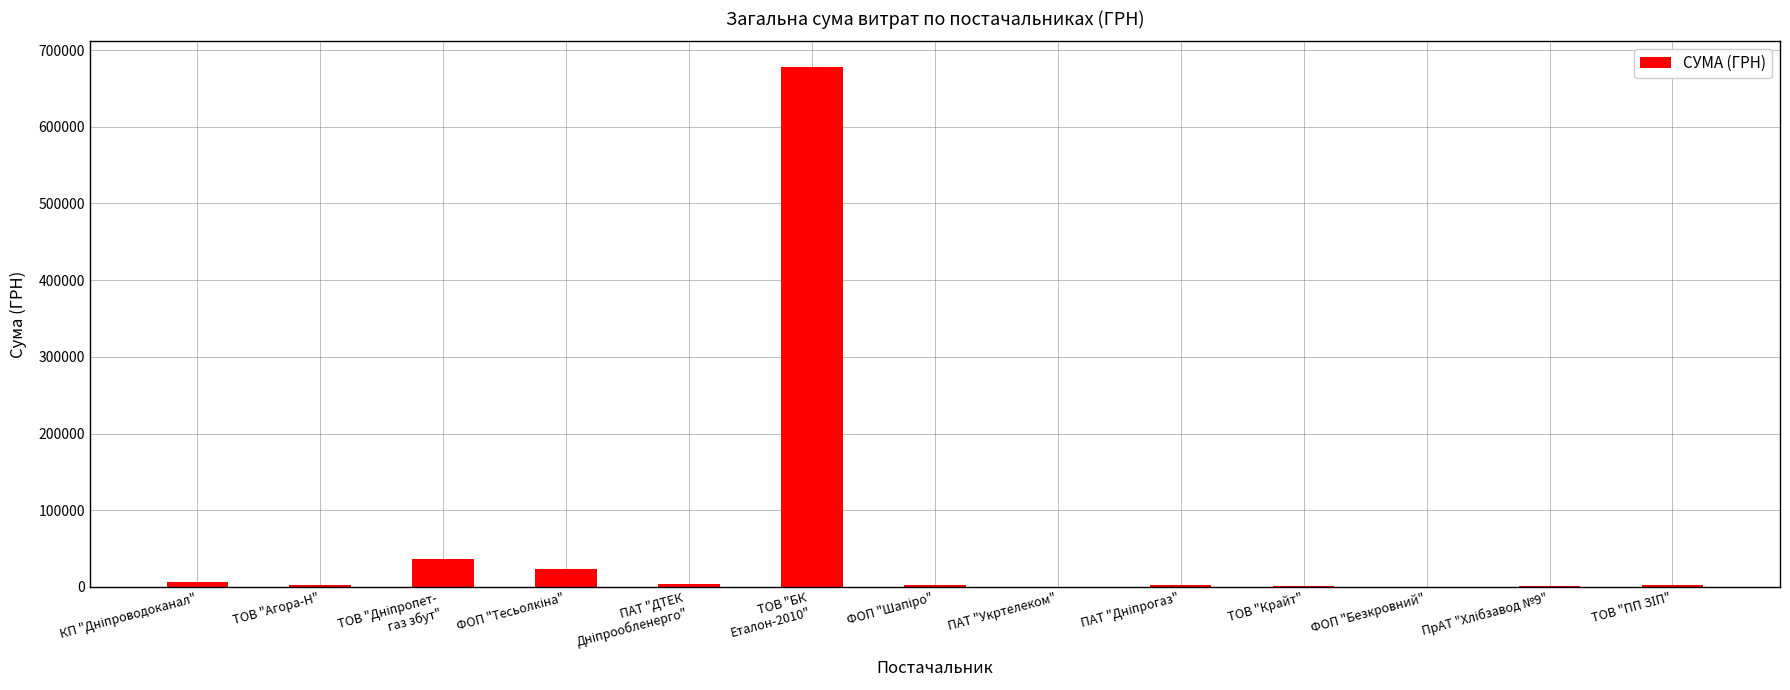

What is the sum of all values?

759586.0